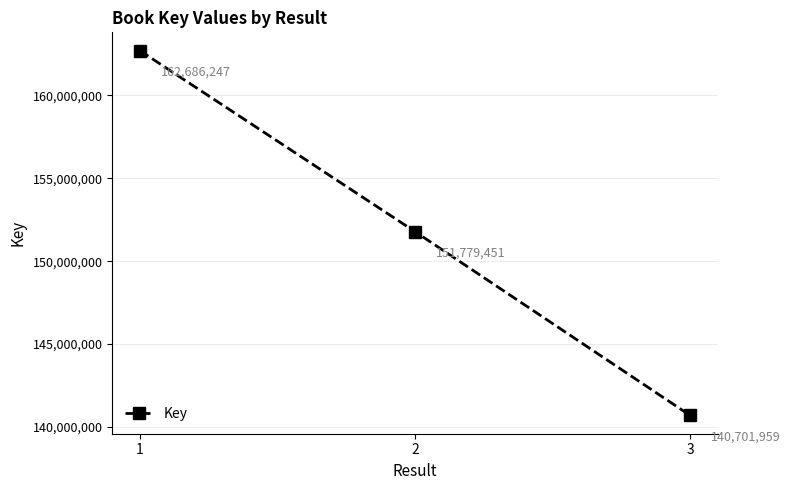

Count the number of data series in this chart.

1